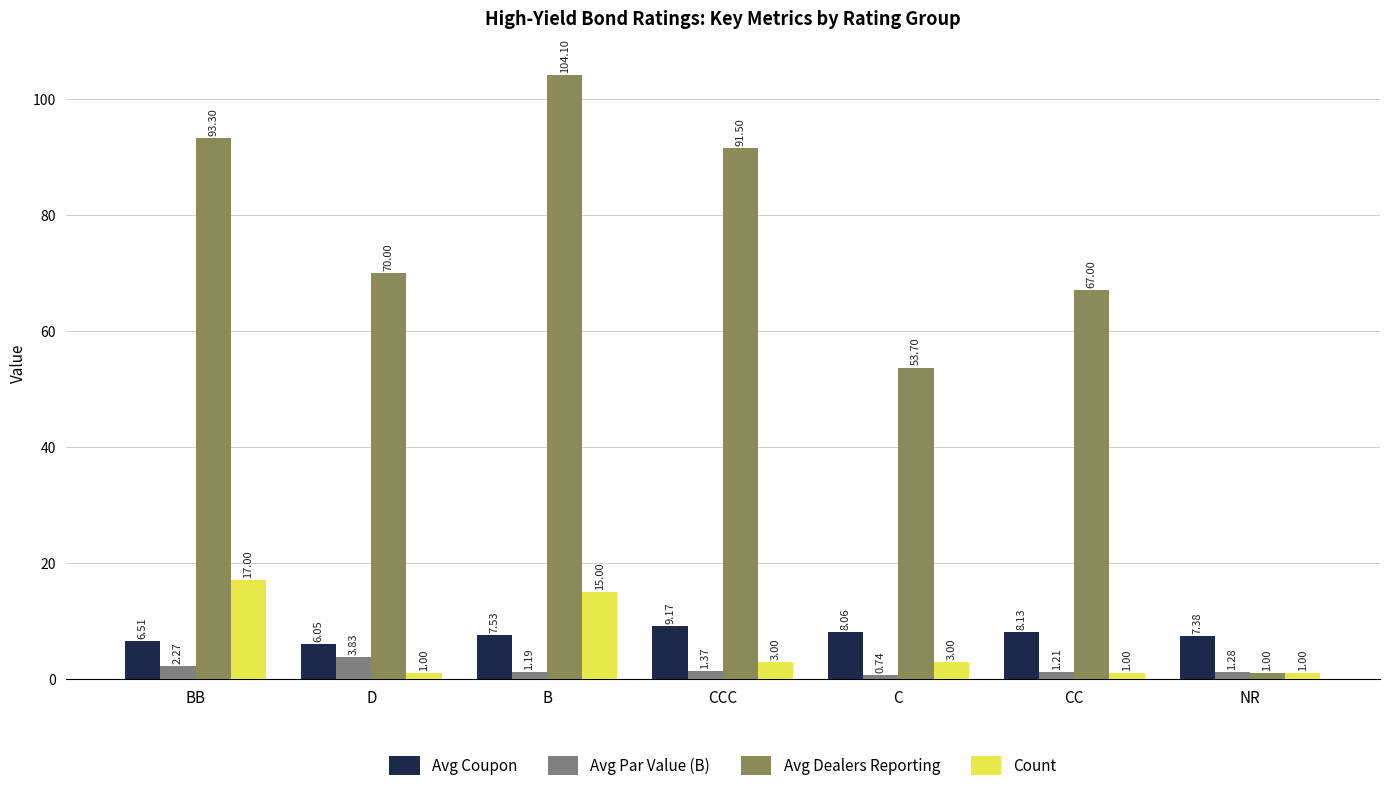

What is the value of the Count bar at the 1st from the left?

17.0